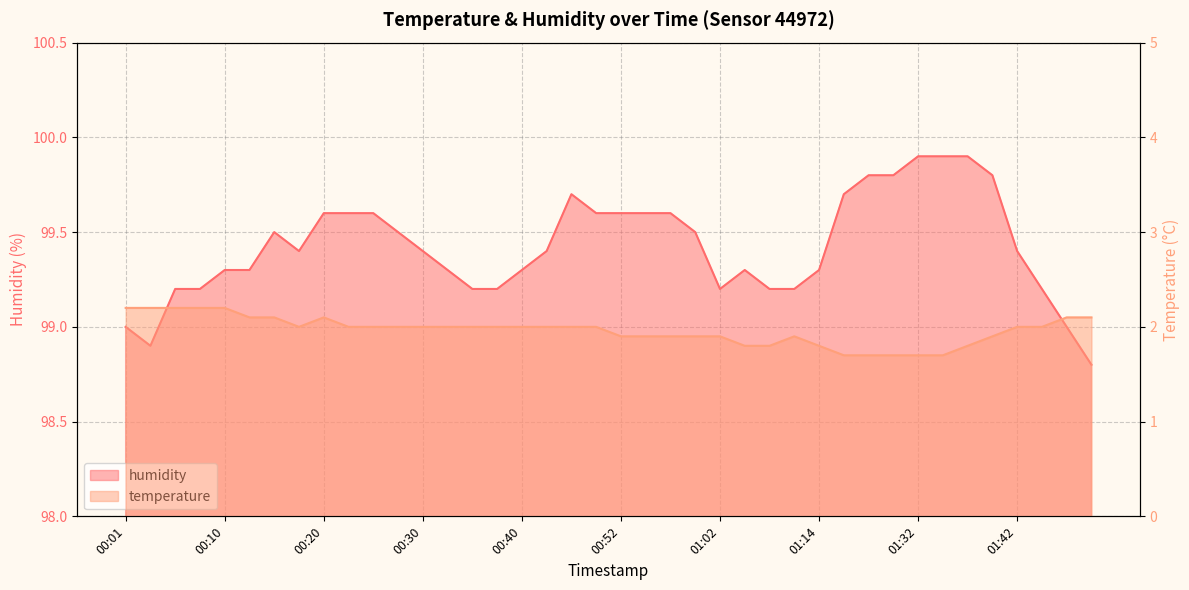

What are all the series names shown in the legend?

temperature, humidity